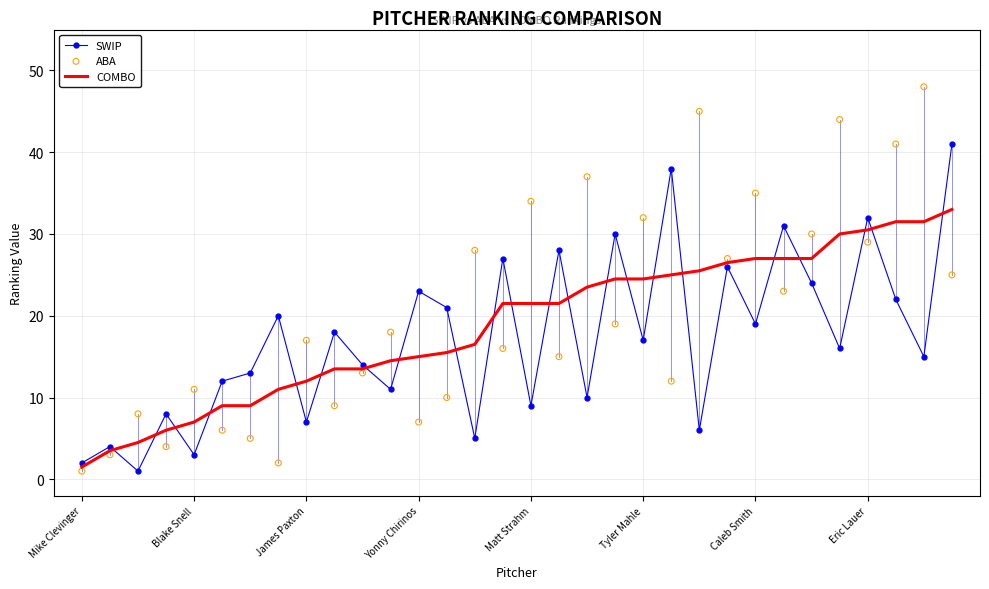

At how many categories does at least one series exceed 30?

12